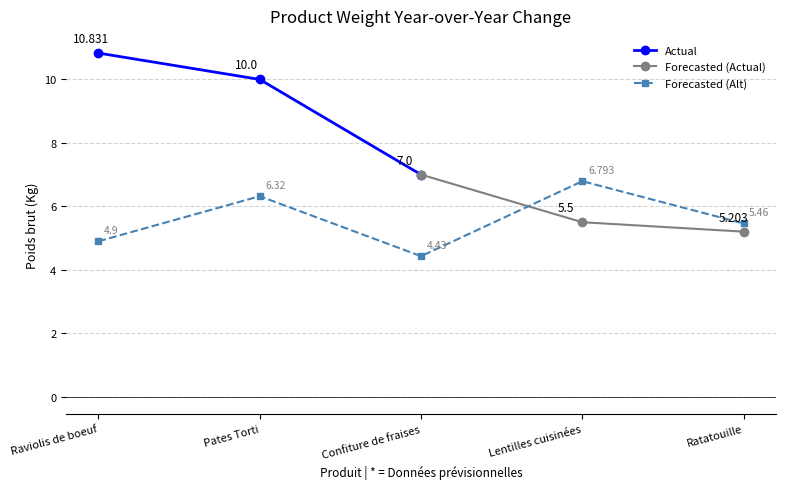

At which category does the data reach its first local valley?

Confiture de fraises